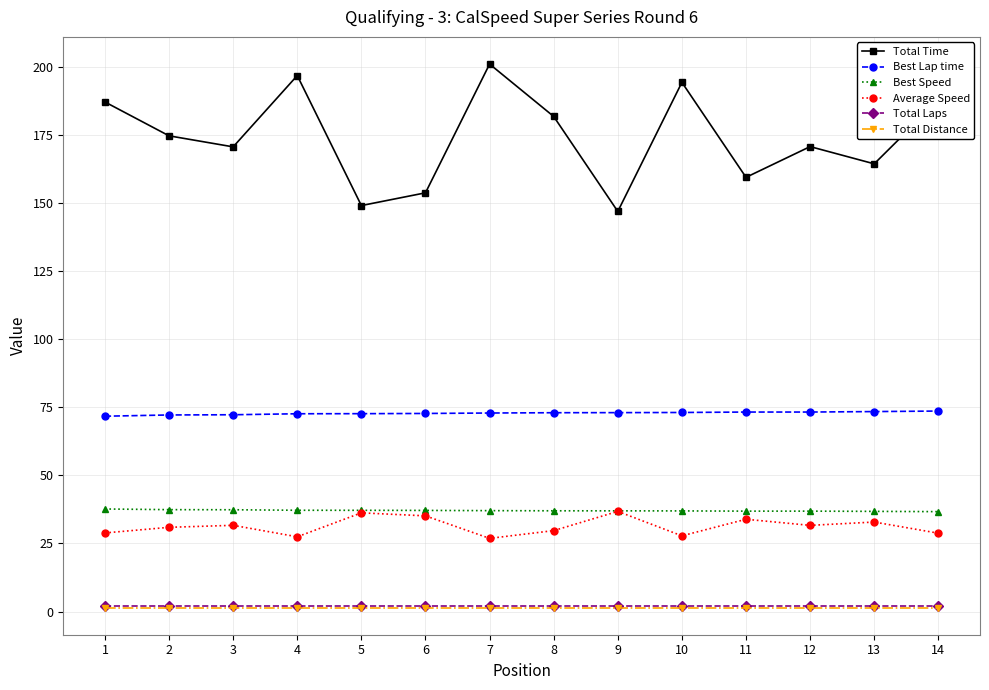

What is the difference between the Total Time values at 14 and 9?

40.8